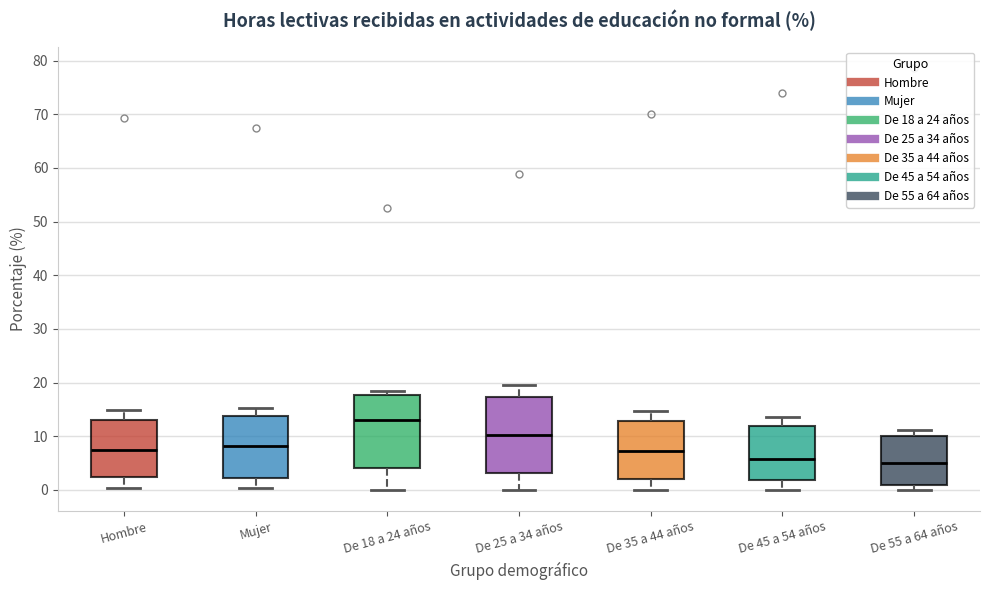

Reading left to right, transcribe this box plot: for each box, give where its median line is, the range the box spans, and where its two whiskers end, as read against the y-axis. The values are not printed on the chart, so give them approximately, as read against the axis.

Hombre: median 8, box 2 to 13, whiskers 0 to 15
Mujer: median 8, box 2 to 14, whiskers 0 to 15
De 18 a 24 años: median 13, box 4 to 18, whiskers 0 to 19
De 25 a 34 años: median 10, box 3 to 17, whiskers 0 to 20
De 35 a 44 años: median 7, box 2 to 13, whiskers 0 to 15
De 45 a 54 años: median 6, box 2 to 12, whiskers 0 to 14
De 55 a 64 años: median 5, box 1 to 10, whiskers 0 to 11